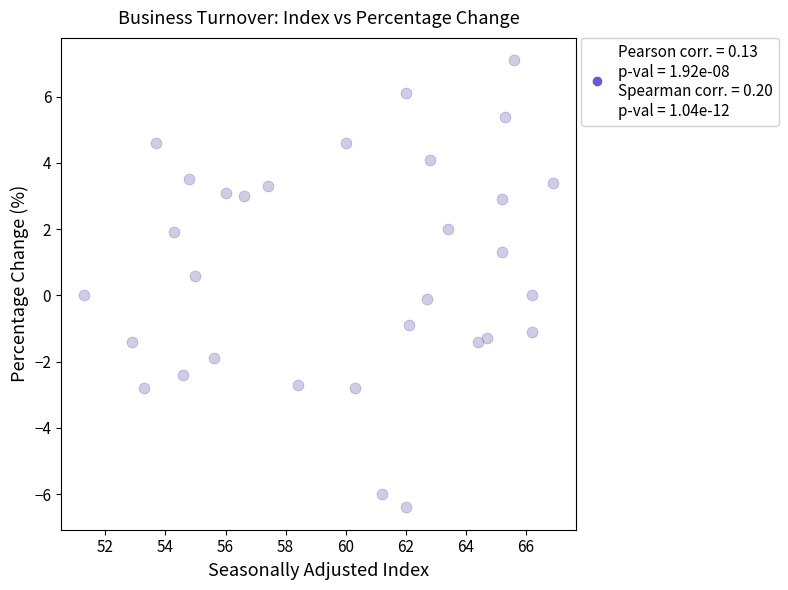

What is the range of Y values (max minus min)?

13.5